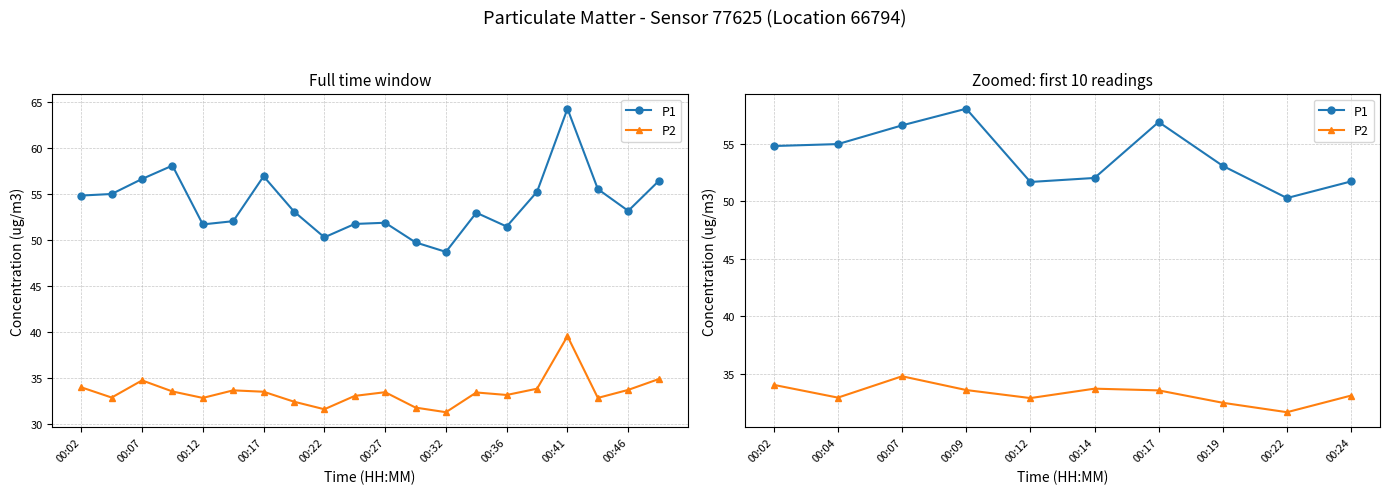

How many data points in P2 are above 33?

6